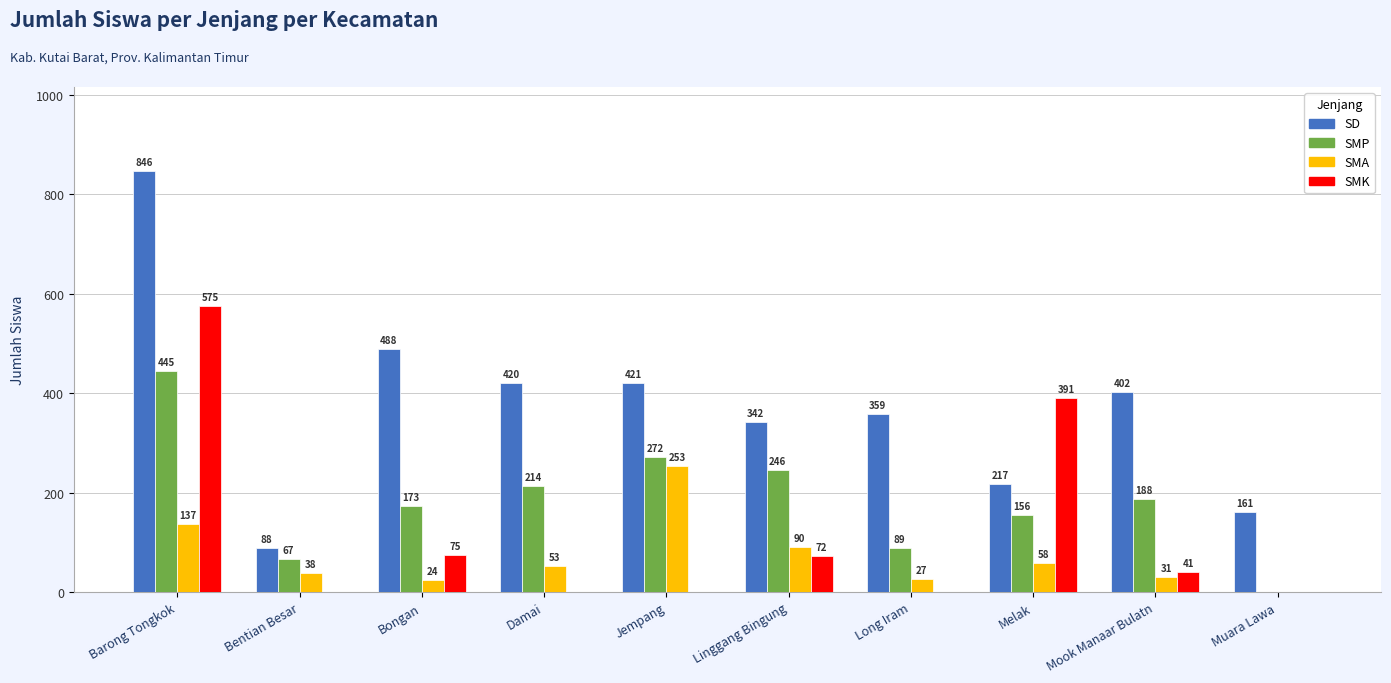

Which series changed the most between Bentian Besar and Bongan?

SD